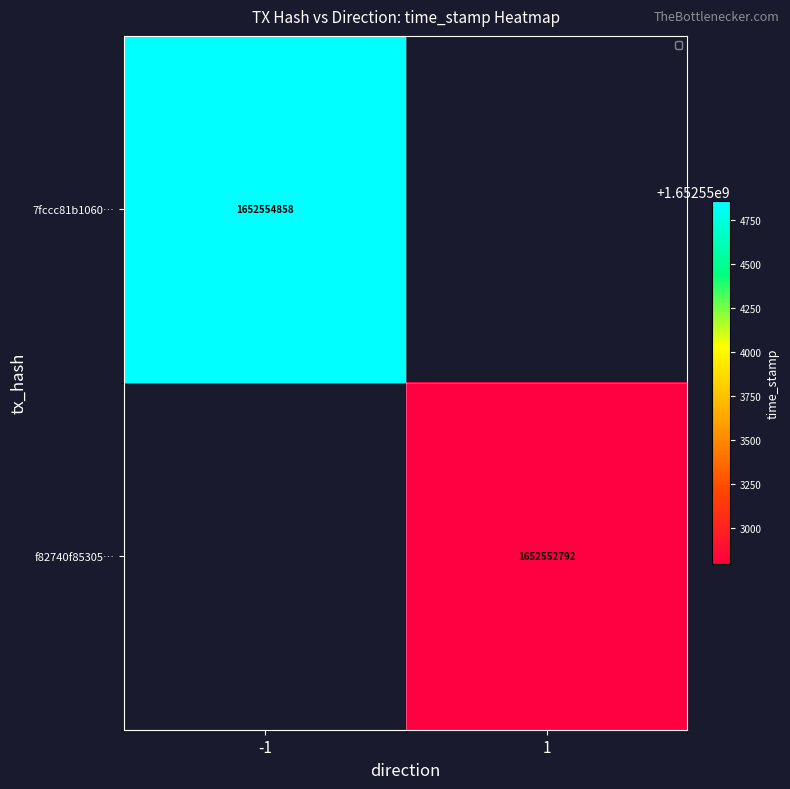

The value of f82740f85305… at 1 is 1652552792. True or false?

True